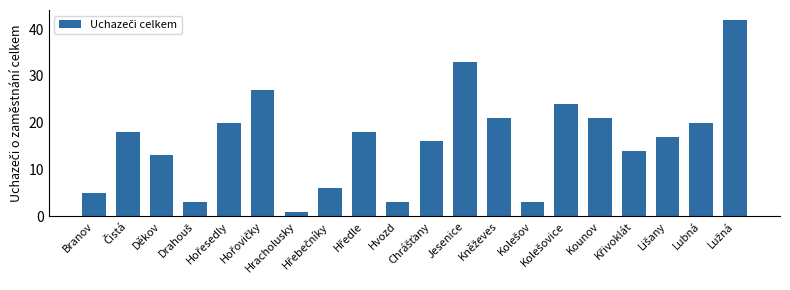

How many values are below 18?

10